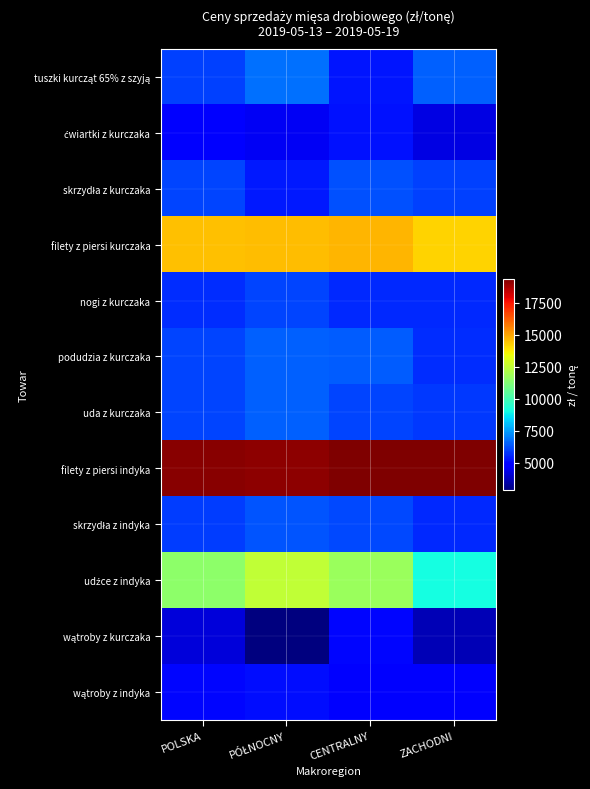

How many series are shown in this chart?

12